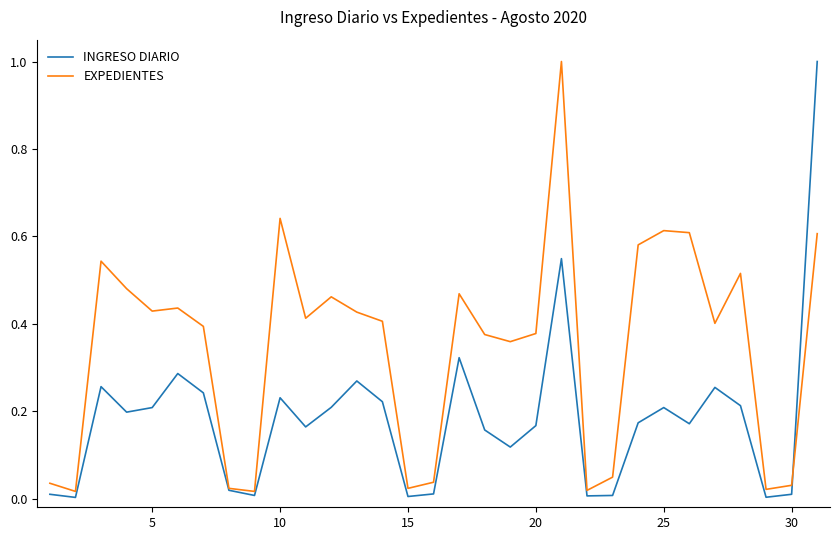

What is the maximum value shown in the chart?

1.0